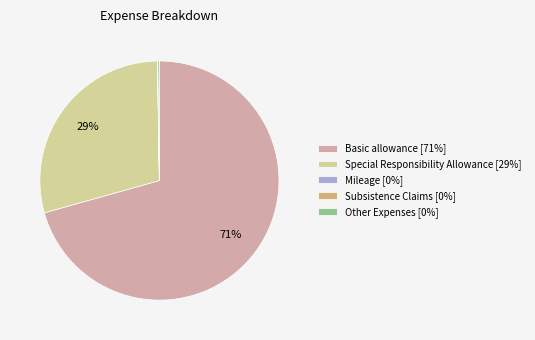

Does any single category account for the majority?

Yes